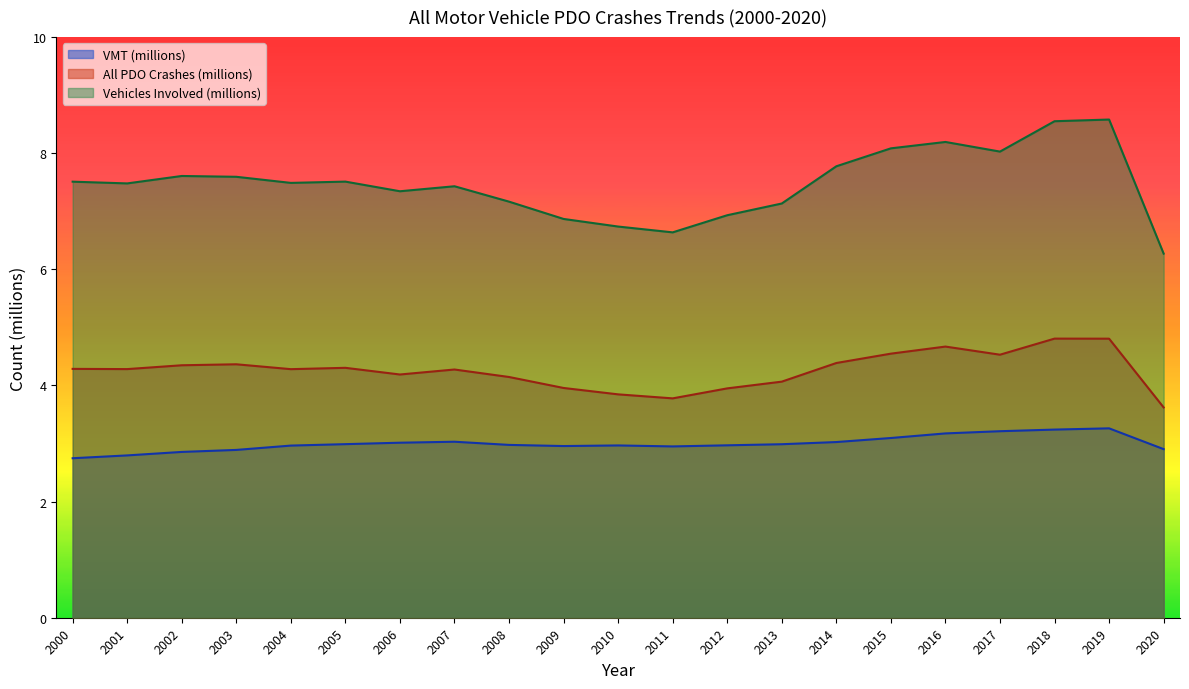

Rank the series at 2006 from highest to lowest value.

Vehicles Involved (millions), All PDO Crashes (millions), VMT (millions)